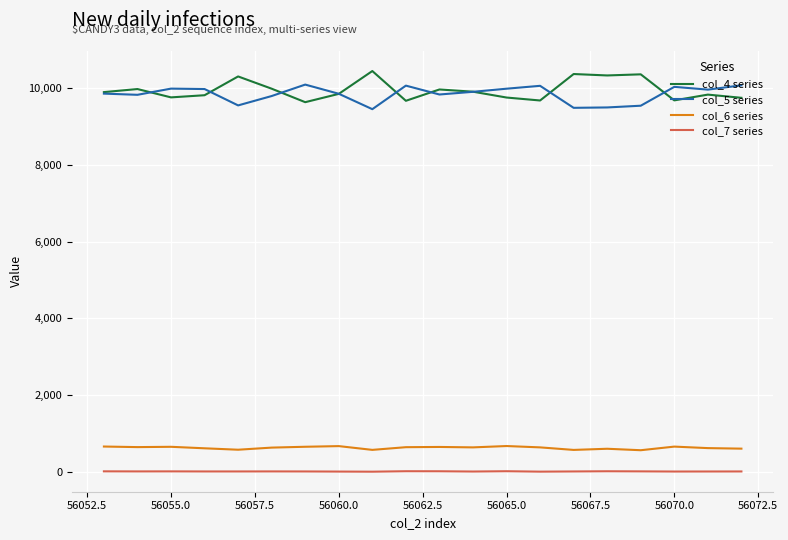

True or false: col_7 series and col_4 series cross at least once.

False